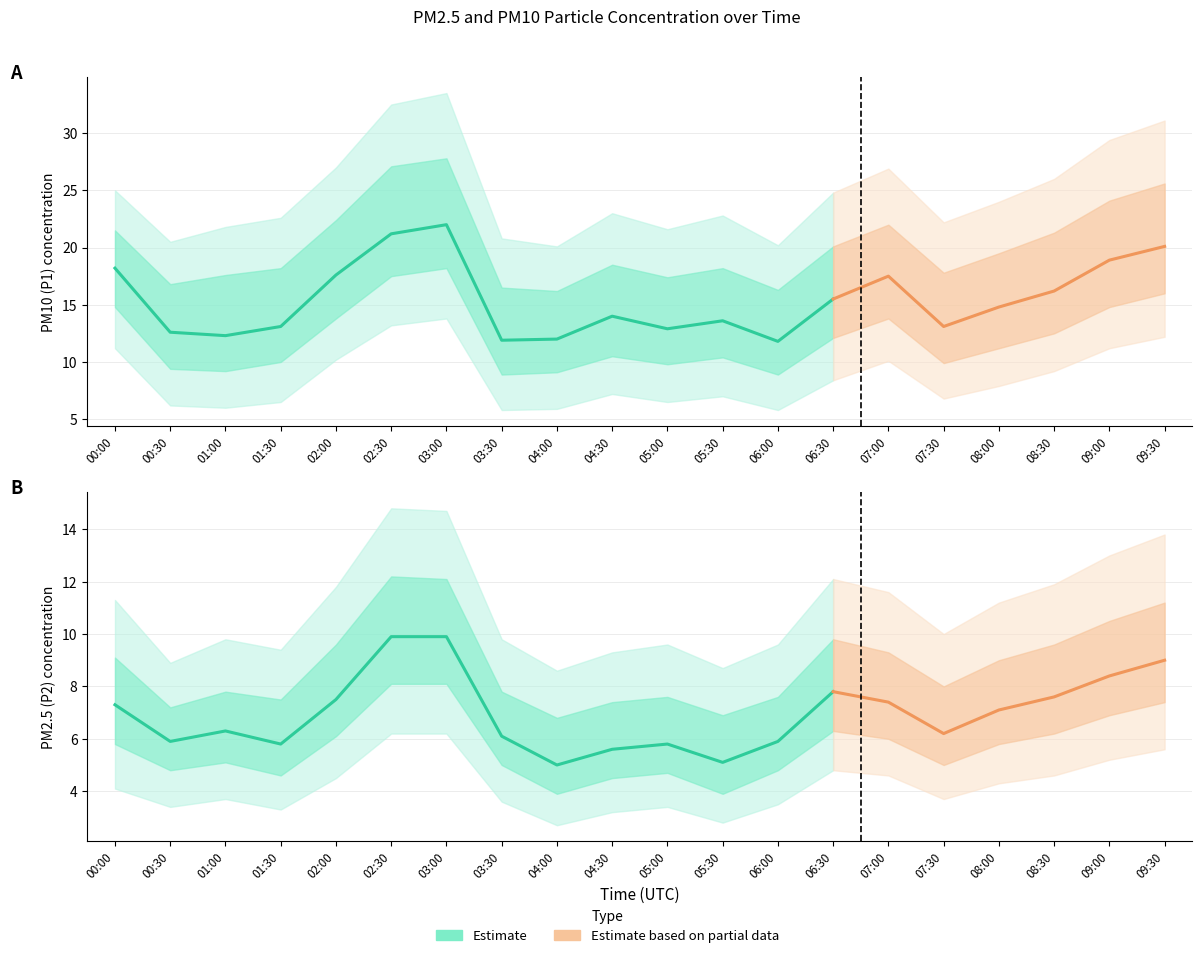

True or false: P2 and P1 cross at least once.

False